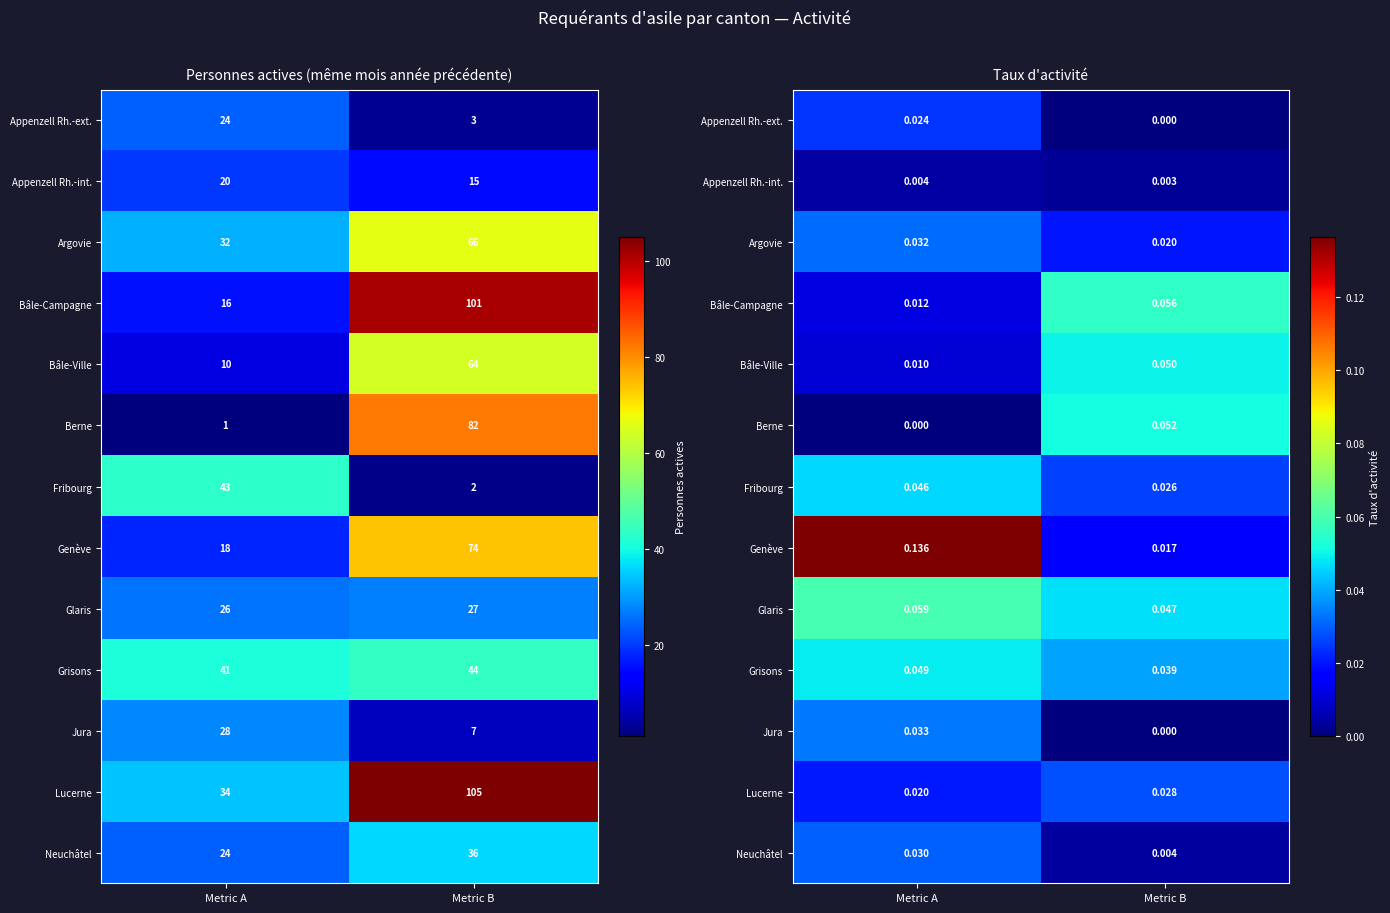

The Genève series shows 0.1 at Metric A. True or false?

False